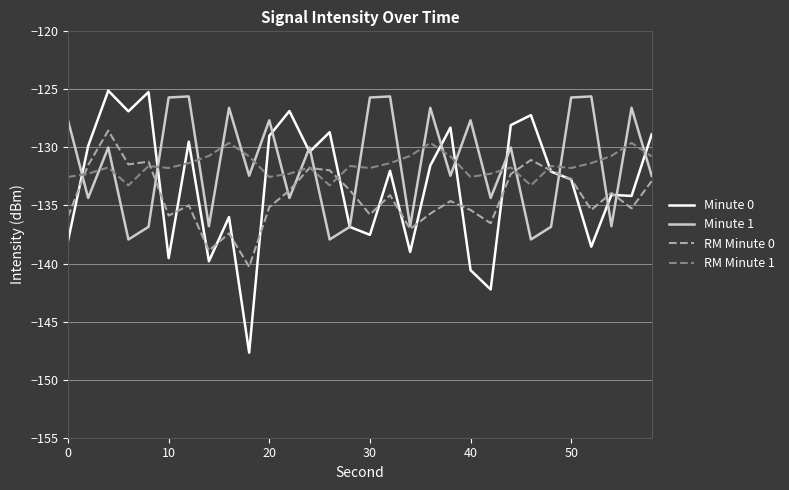

What is the sum of all RM Minute 0 values?

-4027.1